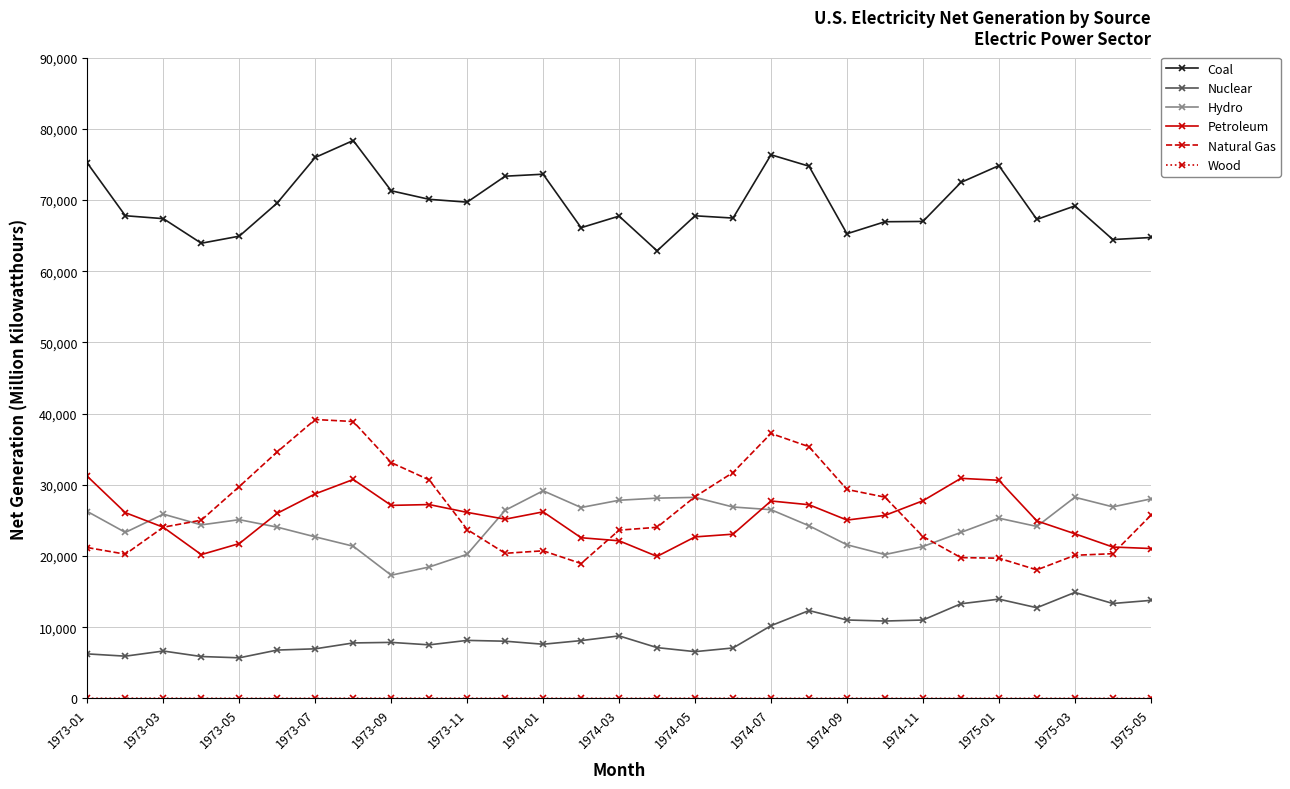

Which series has the largest total across all categories?

Coal